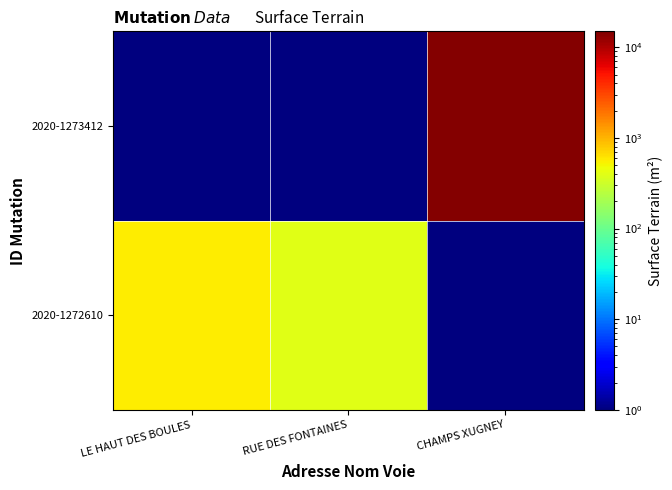

Reading right to left, extract all data points from this chart.

2020-1272610: CHAMPS XUGNEY=0.5	RUE DES FONTAINES=401.0	LE HAUT DES BOULES=567.0
2020-1273412: CHAMPS XUGNEY=14421.0	RUE DES FONTAINES=0.5	LE HAUT DES BOULES=0.5